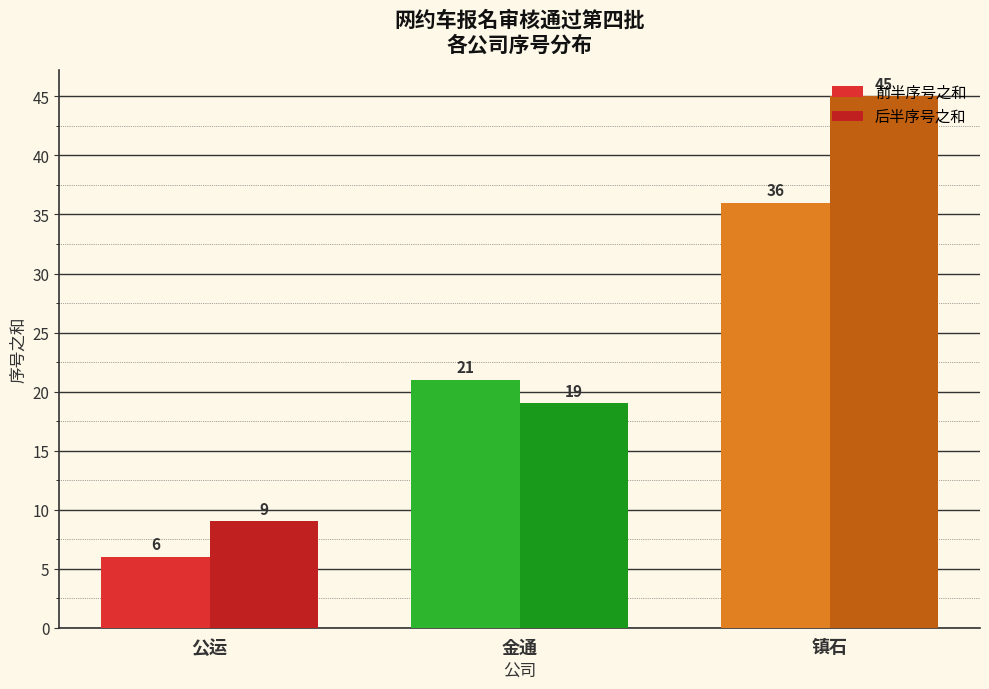

Which series has the widest spread of values?

后半序号之和